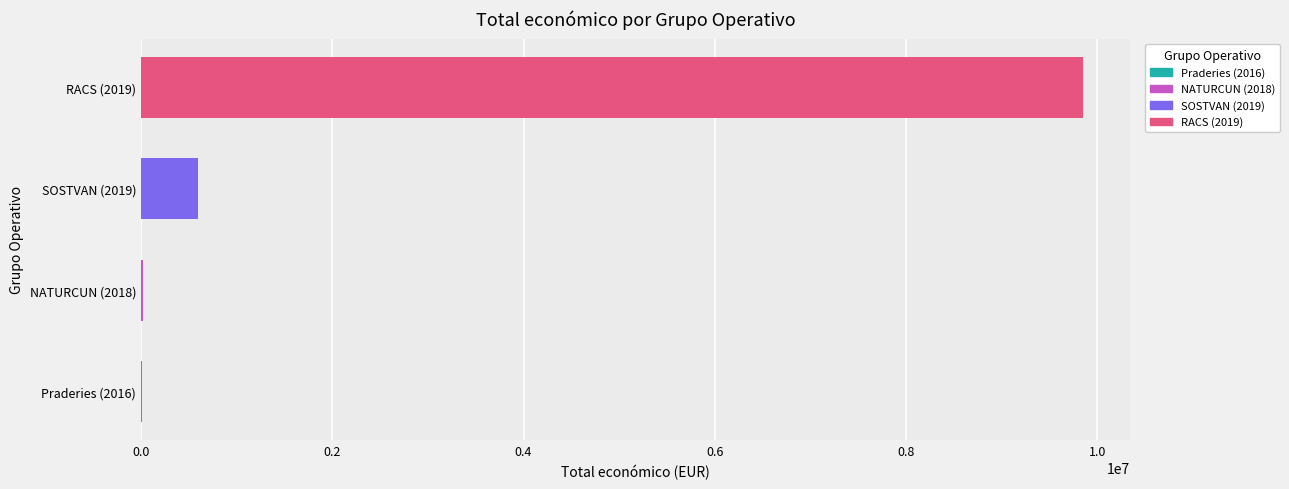

What is the average value?

2617631